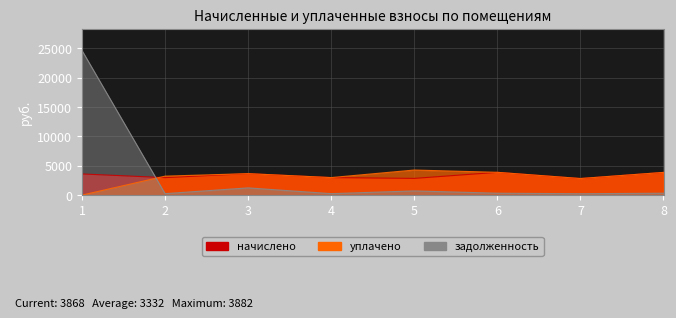

In задолженность, how many points are lower than both neighbors (excluding endpoints)?

3